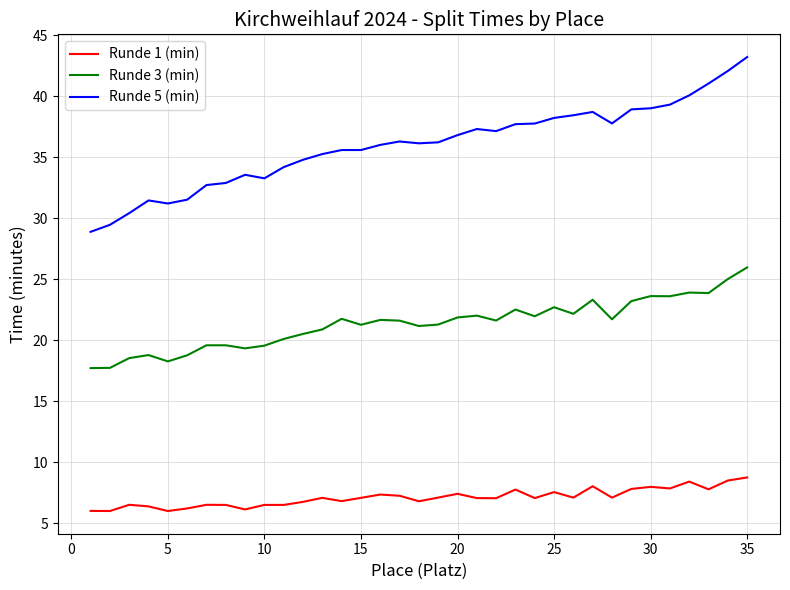

True or false: Runde 1 (min) and Runde 3 (min) intersect in this chart.

False